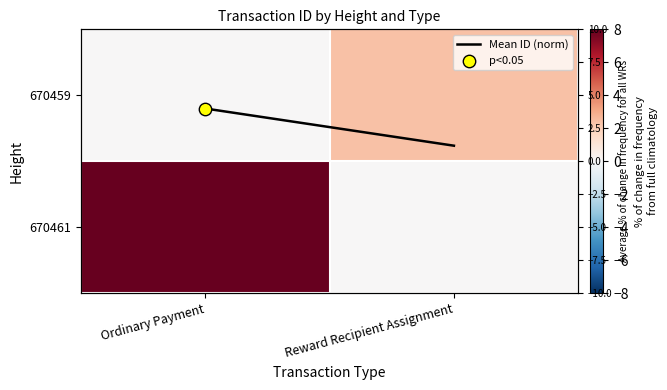

At which category does the chart reach its peak across all series?

Ordinary Payment